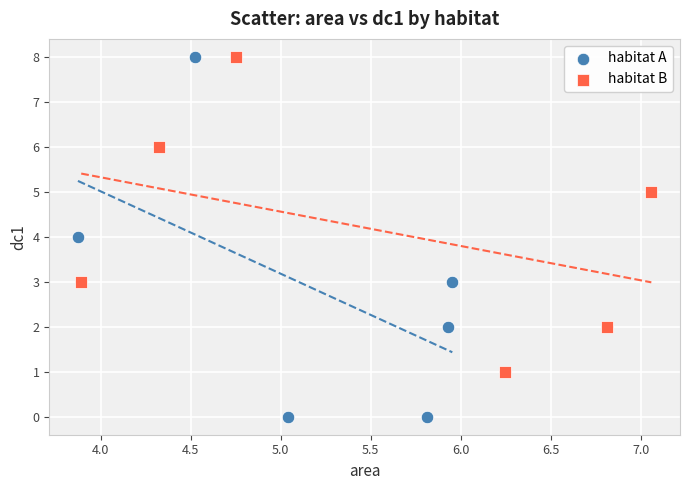

Which series has the largest Y range (max minus min)?

habitat A